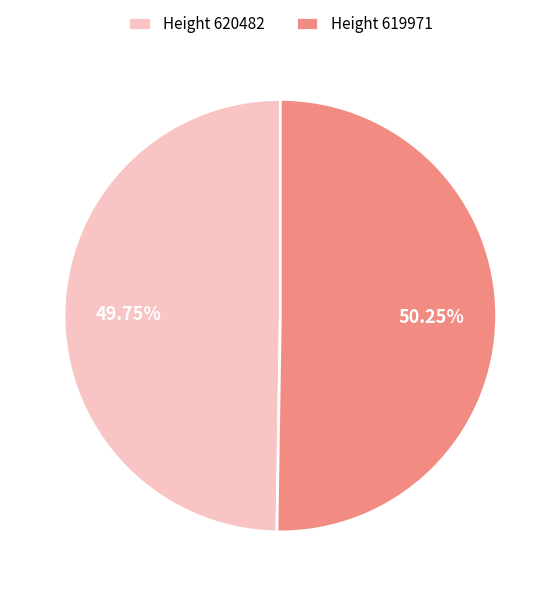

Between Height 619971 and Height 620482, which is larger?

Height 619971